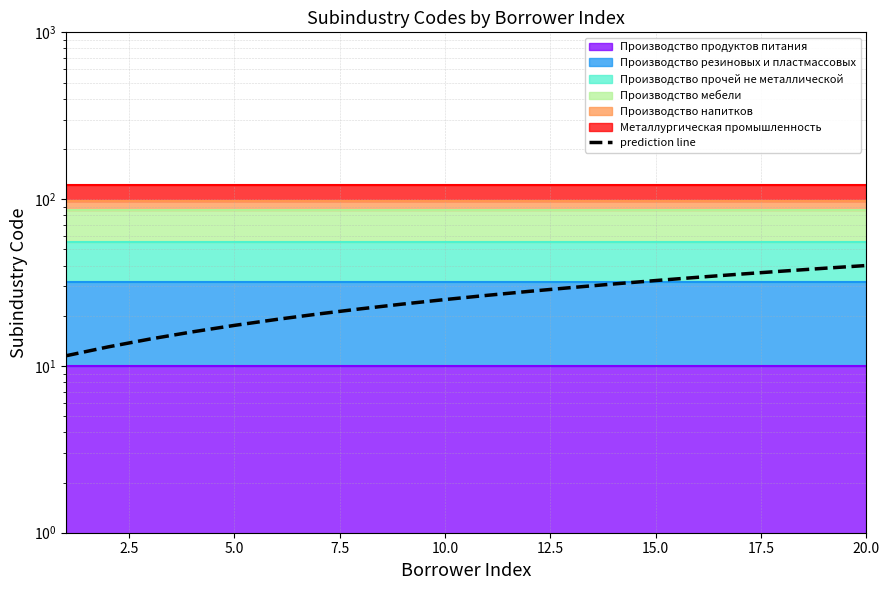

What is the average value?

25.8